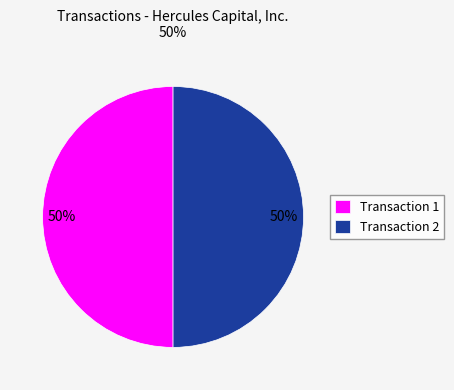

What percentage is the Transaction 1 slice, to the nearest percent?

50%